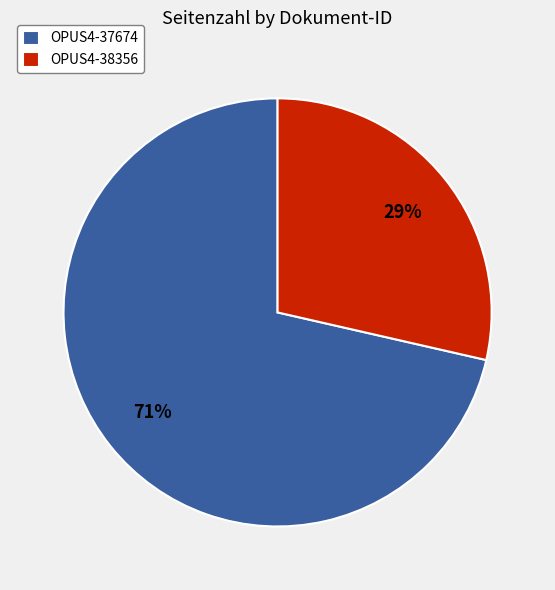

To the nearest percent, what is the combined percentage of OPUS4-38356 and OPUS4-37674?

100%